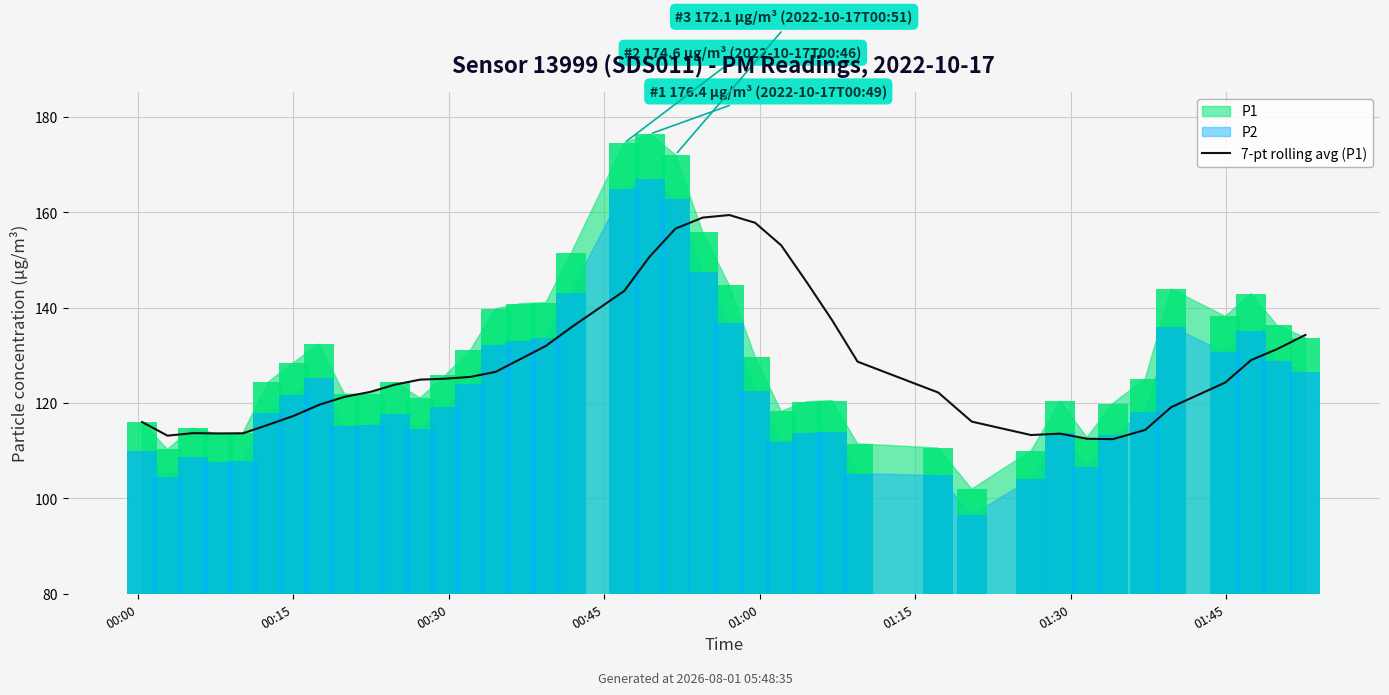

What is the average value?

128.1